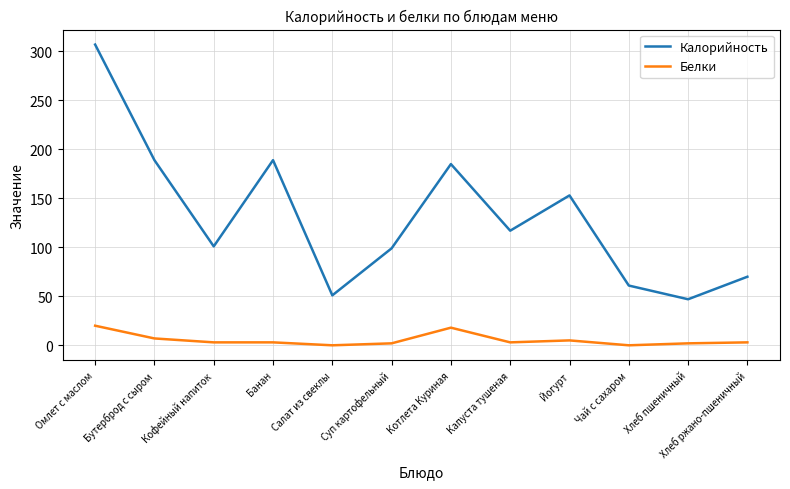

At which category is the sum across all series the highest?

Омлет с маслом